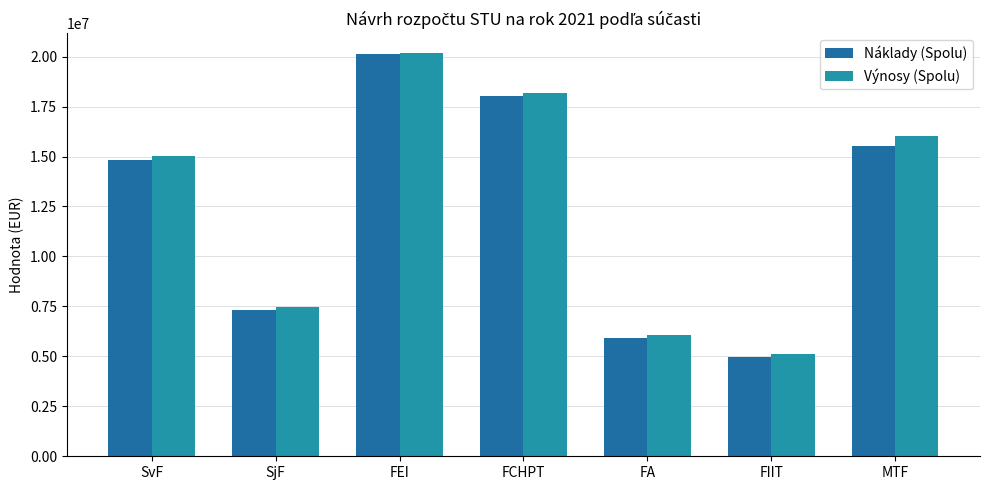

The value of Výnosy (Spolu) at FEI is 20165180.0. True or false?

True